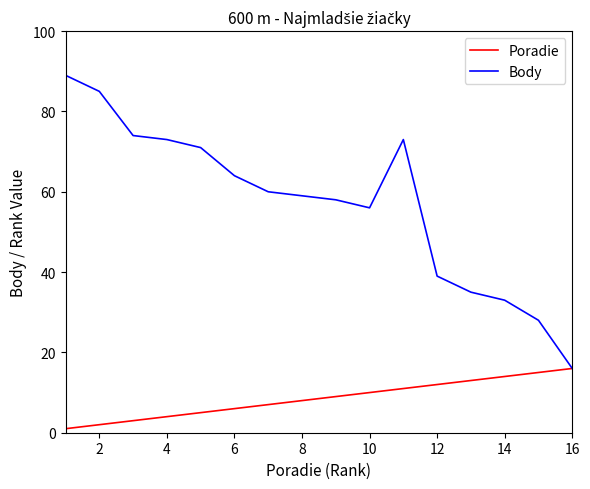

Rank the series by their maximum value, from lowest to highest.

Poradie, Body